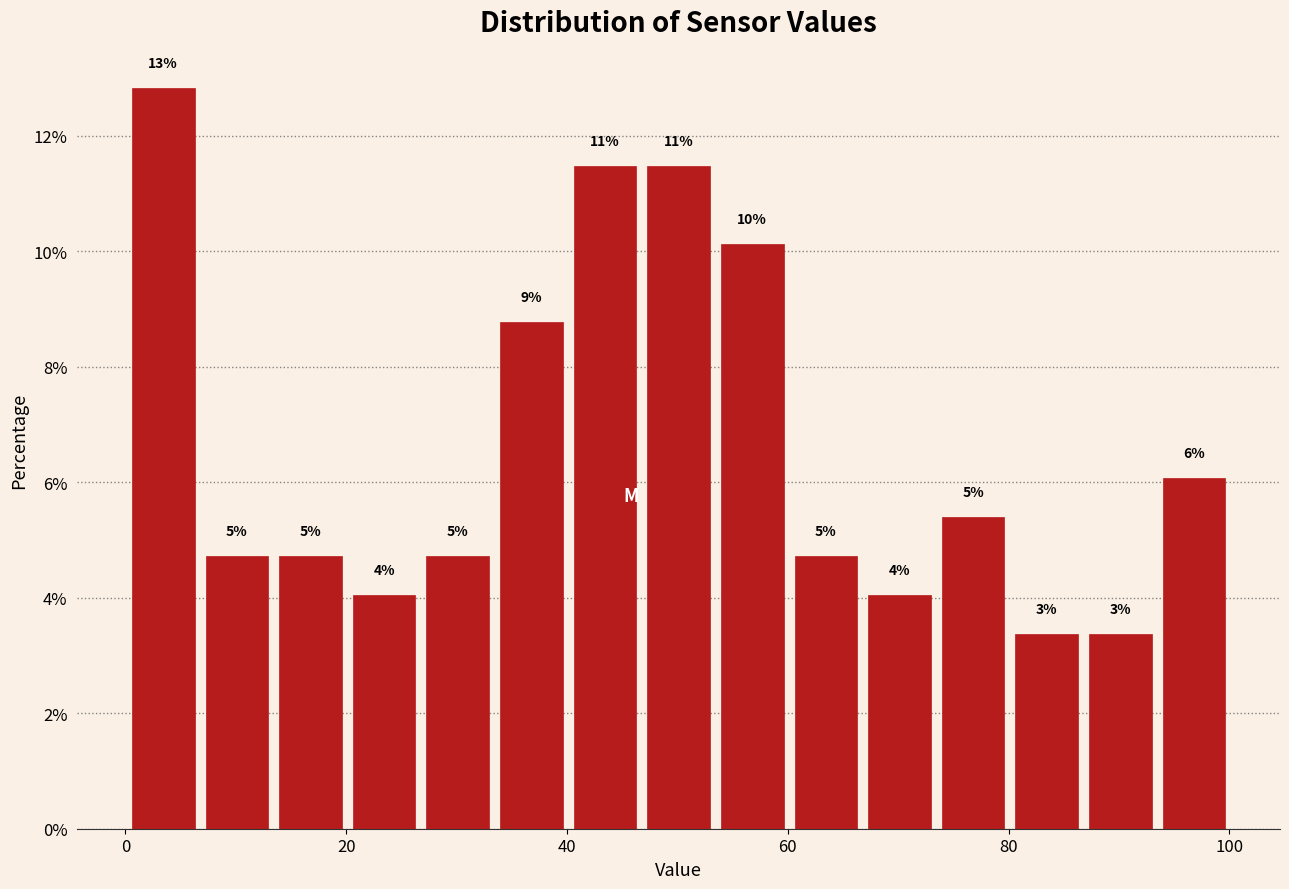

Around what value on the x-axis is the tallest bar? Give the approximate position of its centre, as read against the axis.

4